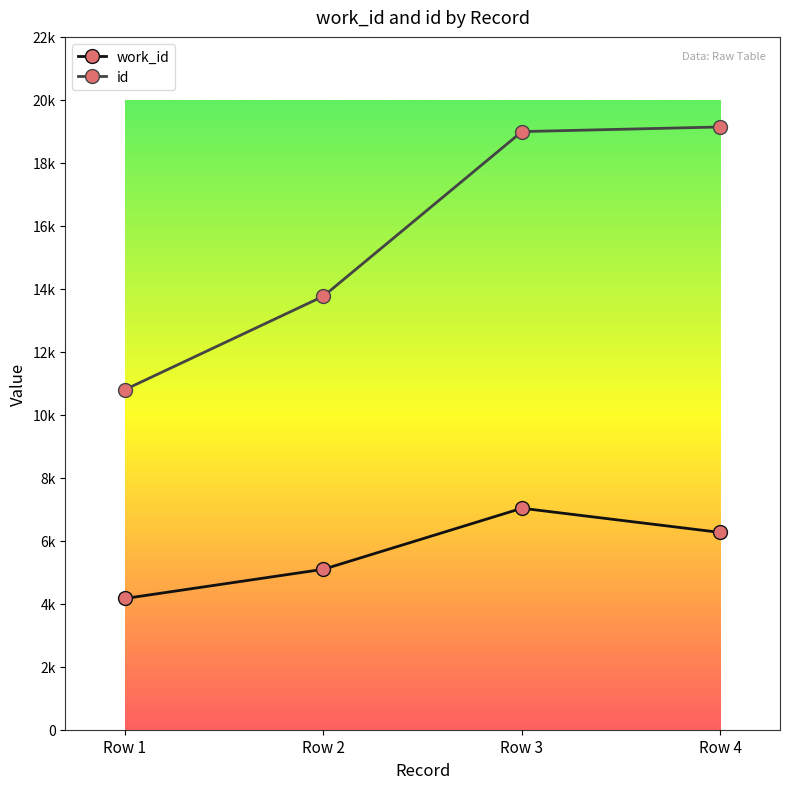

Does the chart display data point markers on the line(s)?

Yes